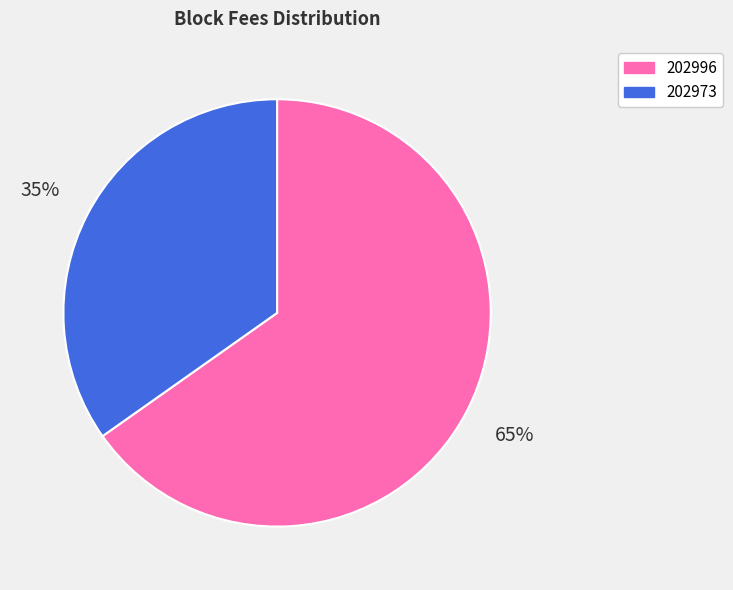

Does any single category account for the majority?

Yes